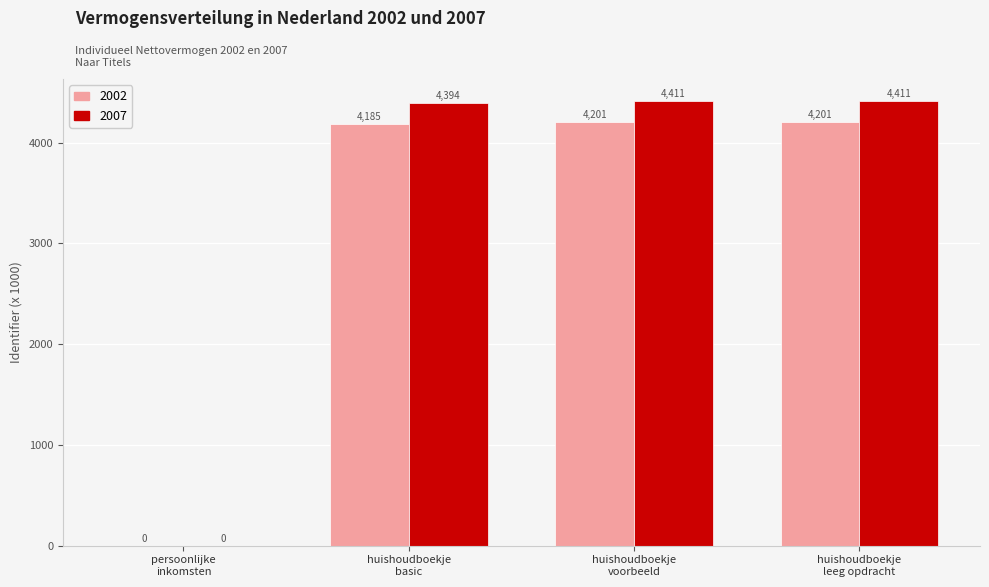

Which series has the largest total across all categories?

2007